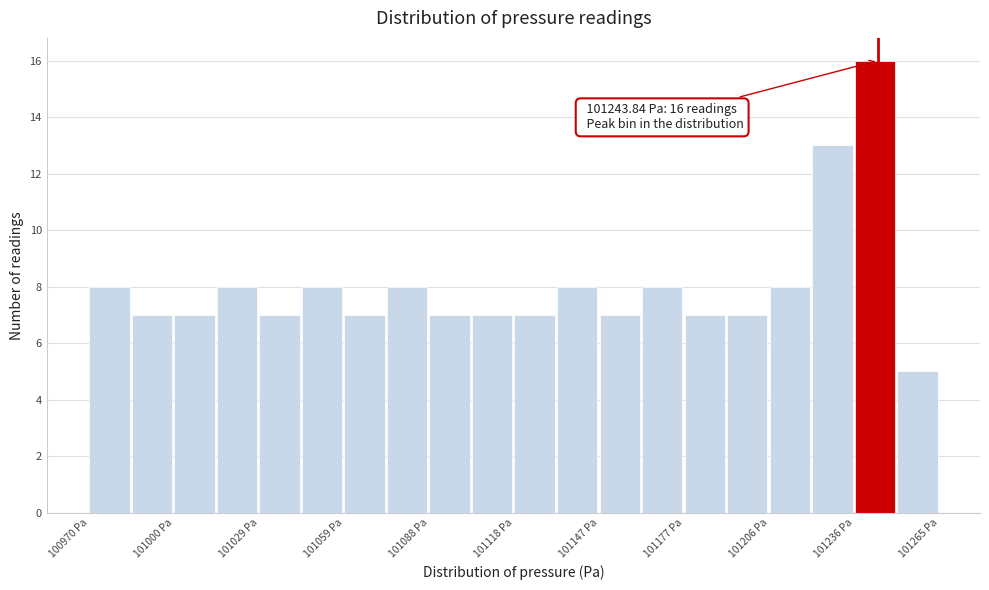

Around what value on the x-axis is the tallest bar? Give the approximate position of its centre, as read against the axis.

101245